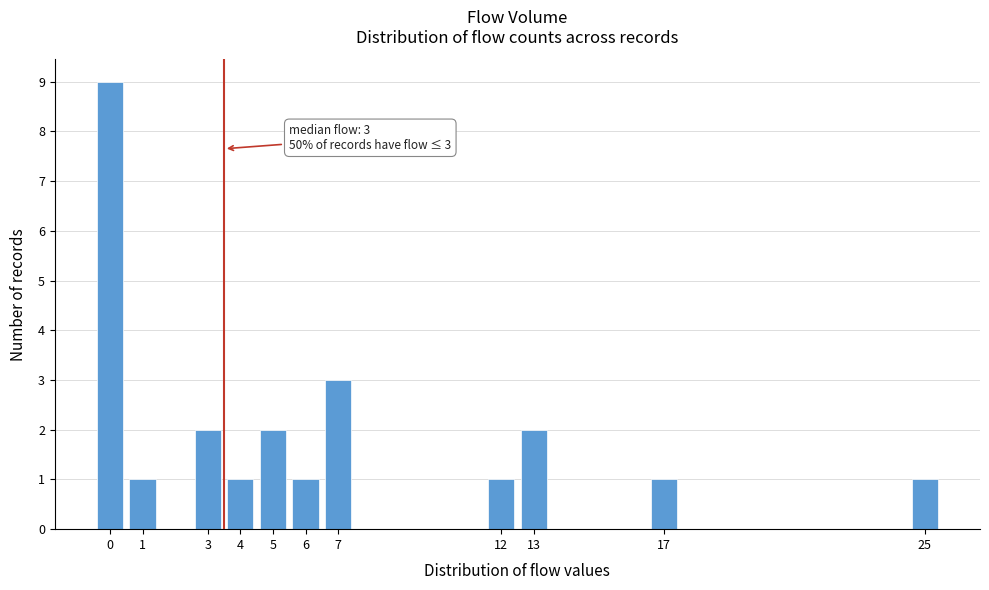

Over which range of the x-axis is the bar tallest?

-0.5 to 0.5